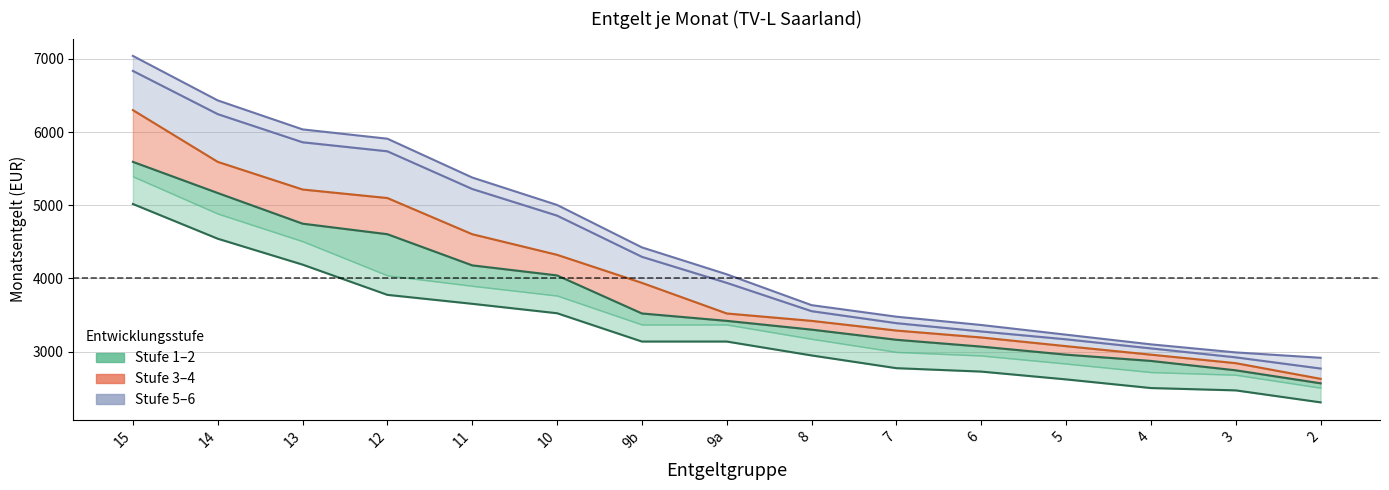

Reading right to left, extract all data points from this chart.

Stufe 1 line: 2304.8	2468.8	2500.7	2618.9	2725.7	2772.3	2946.5	3136.6	3136.6	3523.6	3652.6	3774.9	4188.4	4542.6	5017.3
Stufe 2 line: 2565.7	2743.2	2871.7	2957.3	3067.5	3160.8	3299.7	3419.6	3520.5	4040.9	4178.3	4604.3	4748.5	5167.6	5593.6
Stufe 3 line: 2626.9	2841.1	2957.3	3073.6	3192.4	3287.1	3419.6	3520.5	3939.1	4322.6	4604.3	5098.9	5215.7	5593.6	6301.3
Stufe 4 line: 2767.6	2920.6	3043.0	3167.2	3274.4	3388.0	3552.1	3939.1	4295.1	4858.5	5222.6	5737.9	5861.5	6246.3	6837.1
Stufe 5–6 line: 2914.5	2987.9	3098.1	3230.3	3362.8	3476.4	3634.1	4056.0	4424.0	5004.2	5379.3	5910.0	6037.4	6433.7	7042.3